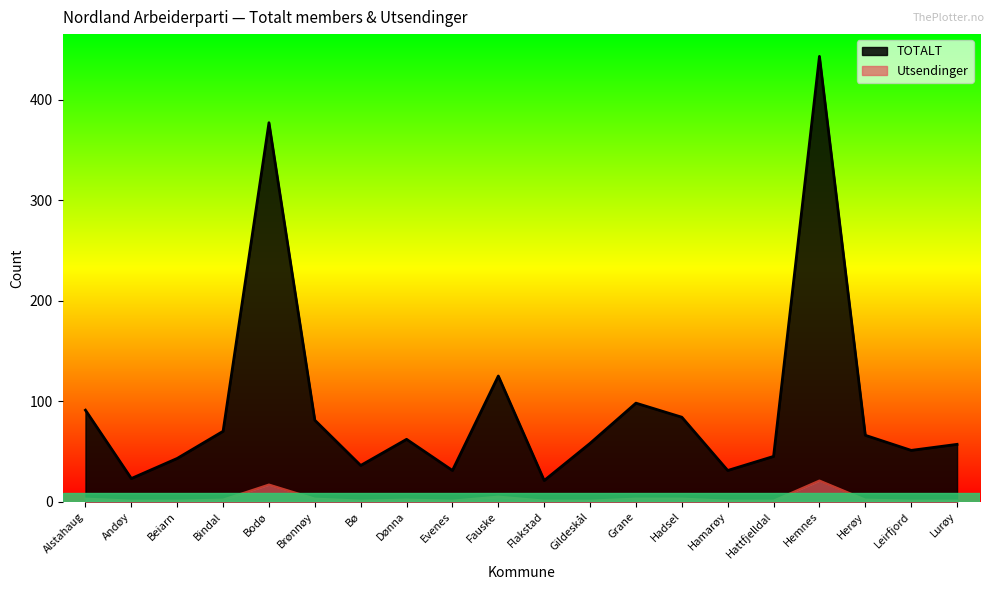

What is the label of the 9th point from the right?

Gildeskål